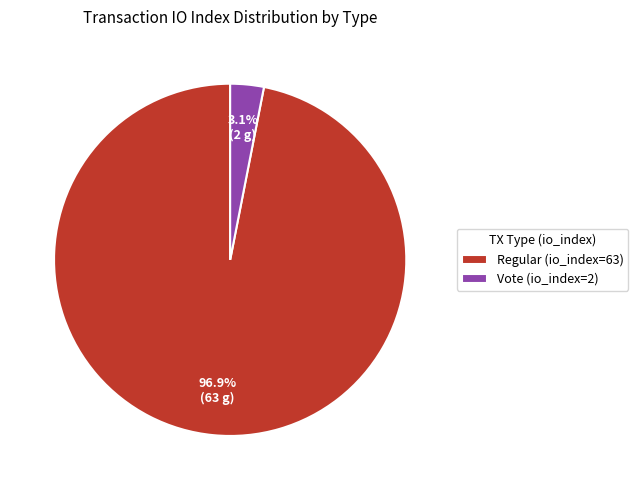

What percentage do Regular (io_index=63) and Vote (io_index=2) together represent?

100.0%